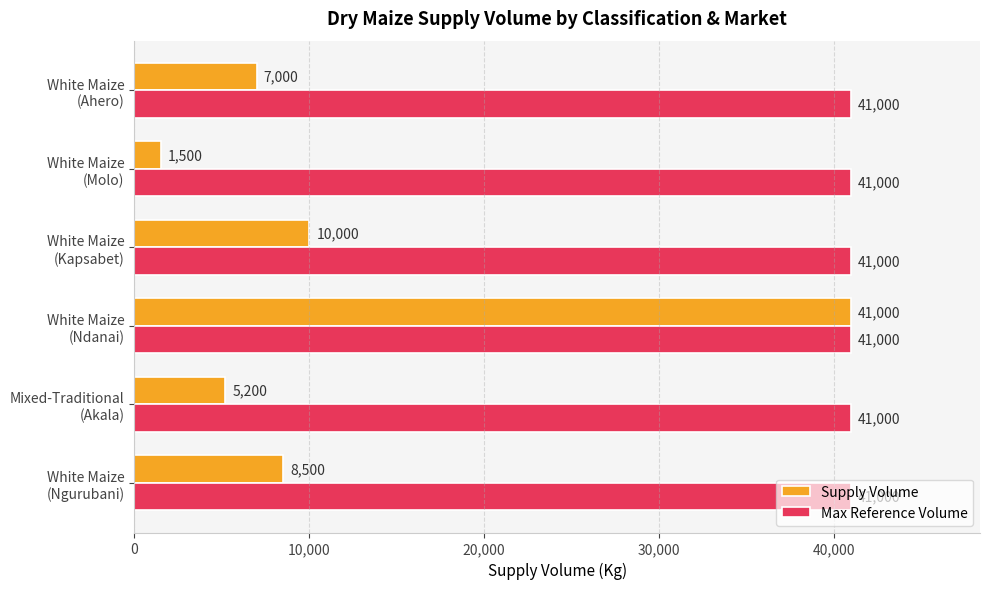

Rank the series by their average value, from highest to lowest.

Max Reference Volume, Supply Volume